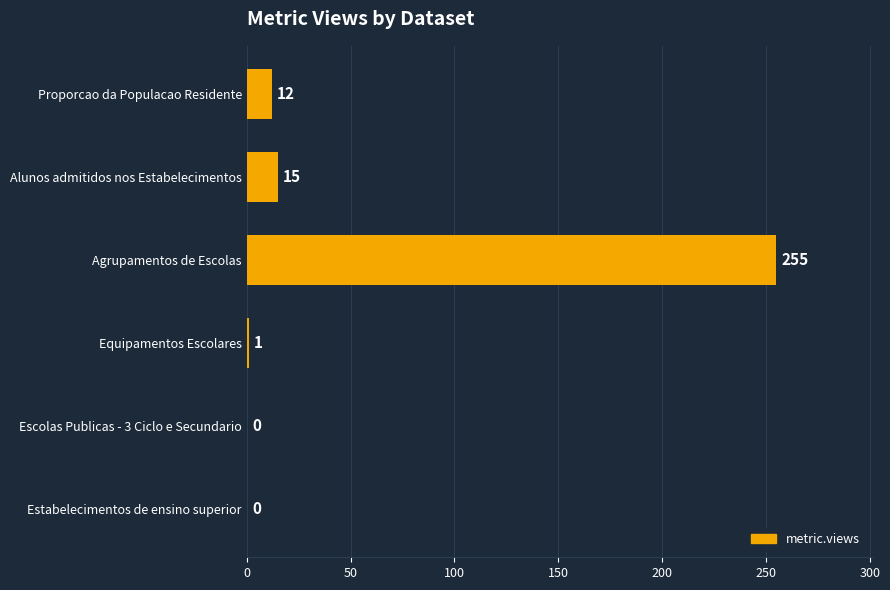

Which has a higher value, Equipamentos Escolares or Estabelecimentos de ensino superior?

Equipamentos Escolares